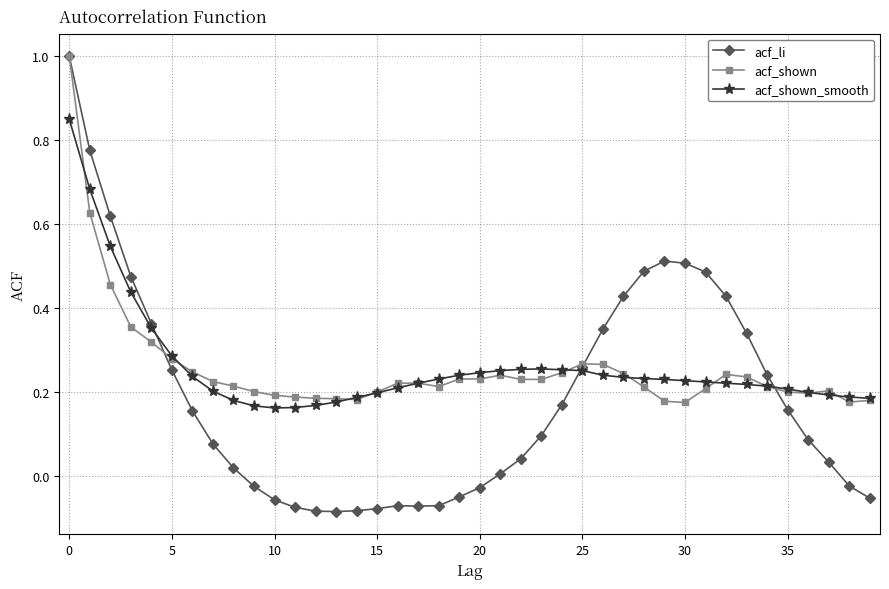

What is the maximum value for acf_shown?

1.0